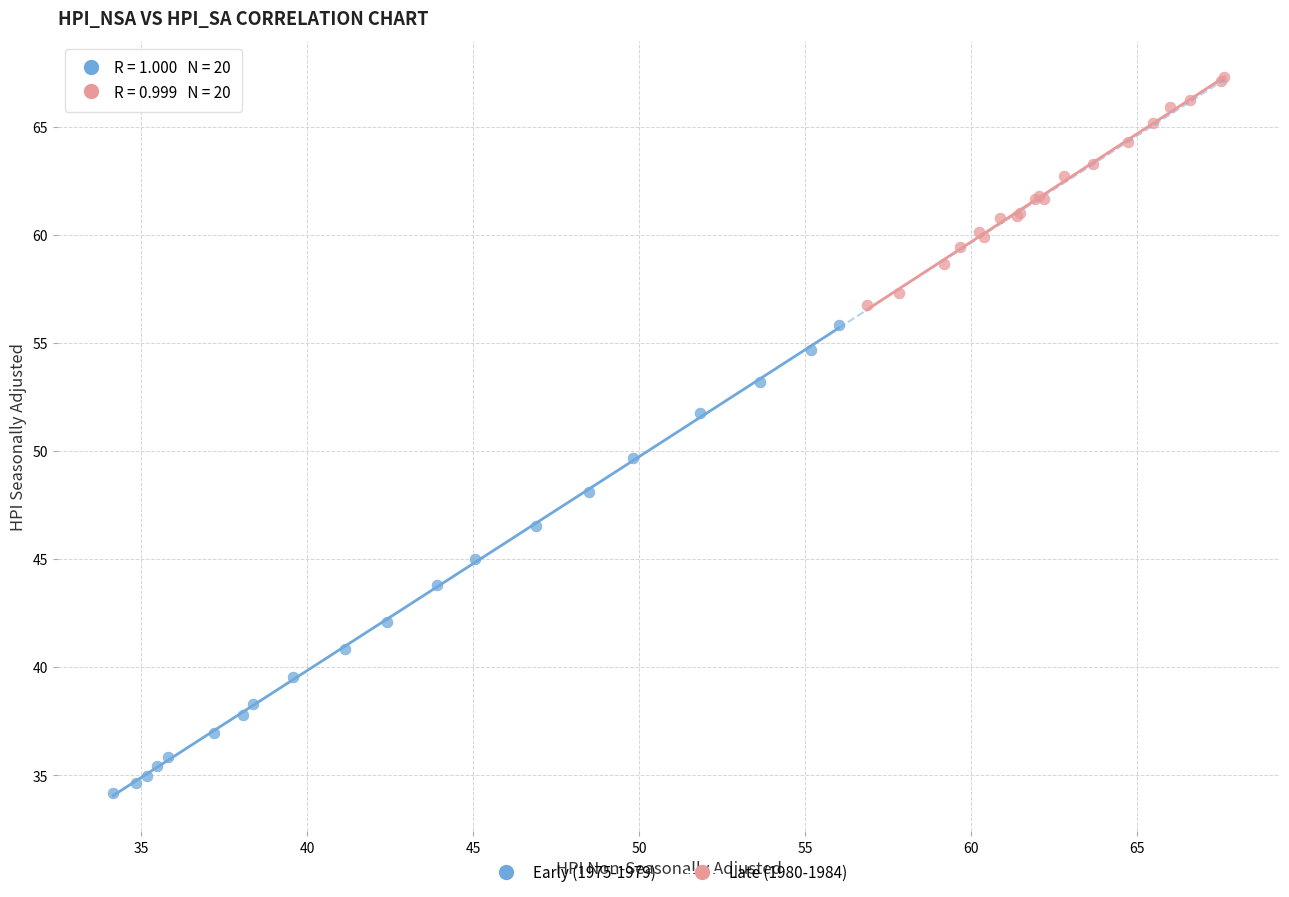

What are all the series names shown in the legend?

Early (1975-1979), Late (1980-1984)